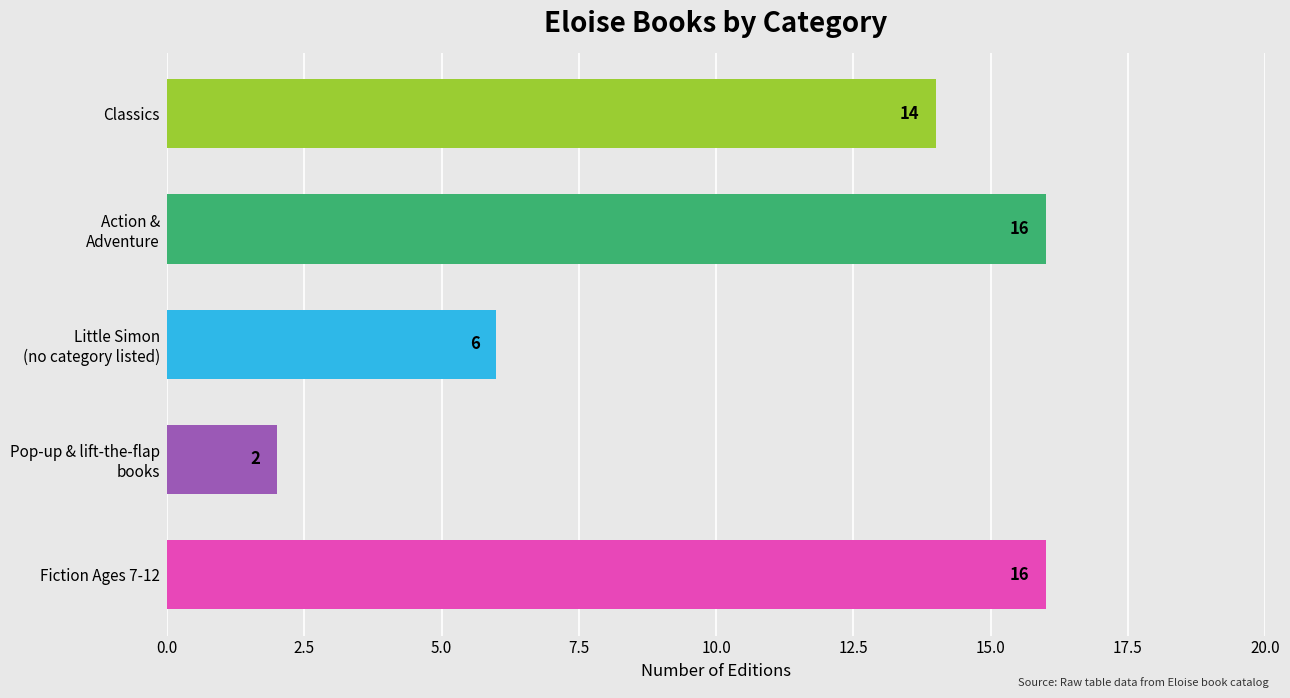

The value at Fiction Ages 7-12 is 23. True or false?

False